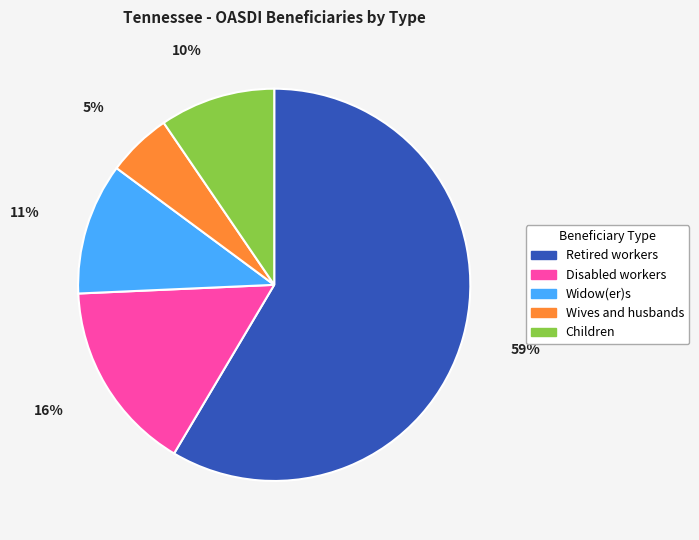

To the nearest percent, what is the difference between the largest and smallest slice percentages?

53%